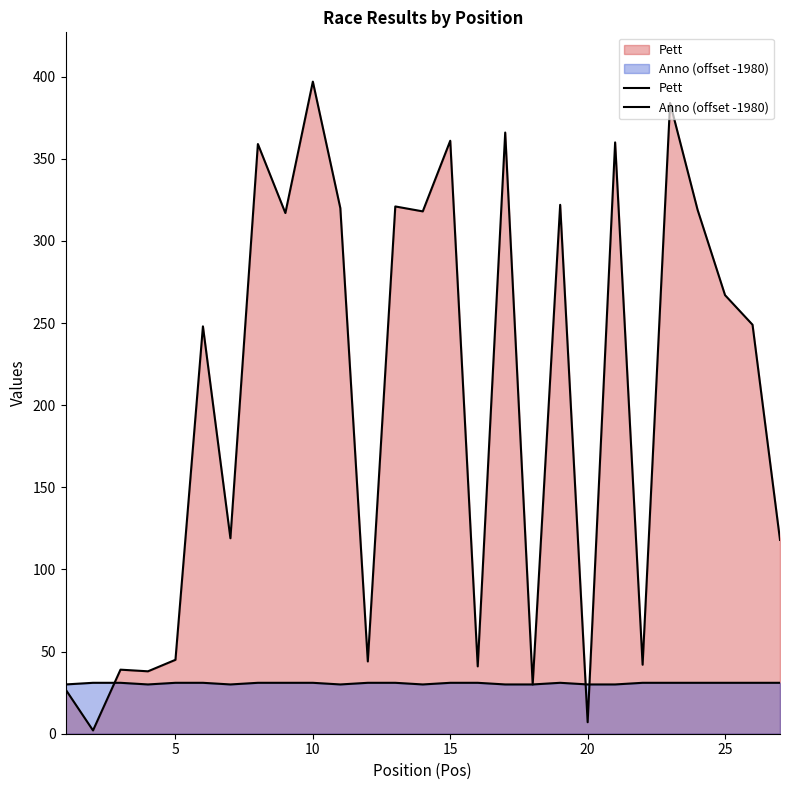

Where is Anno nearest to the value 30?

1